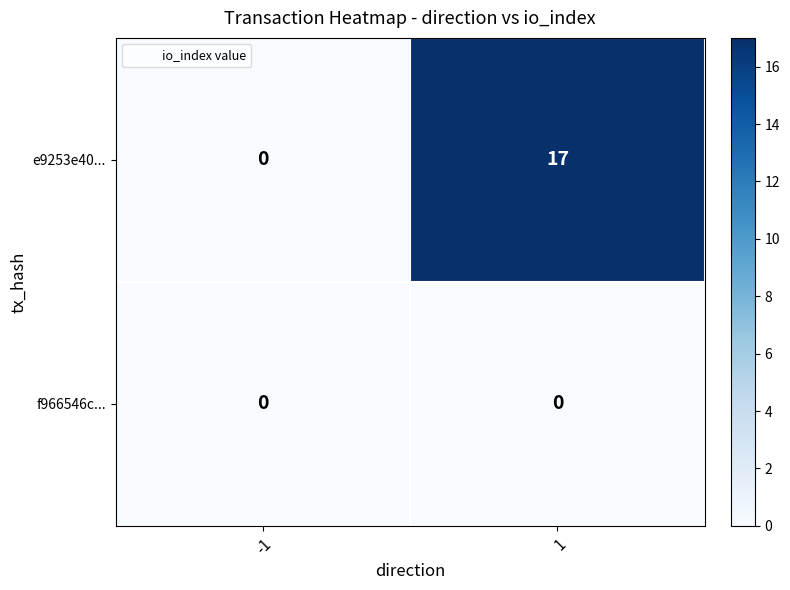

Reading left to right, extract all data points from this chart.

e9253e40...: -1=0	1=17
f966546c...: -1=0	1=0